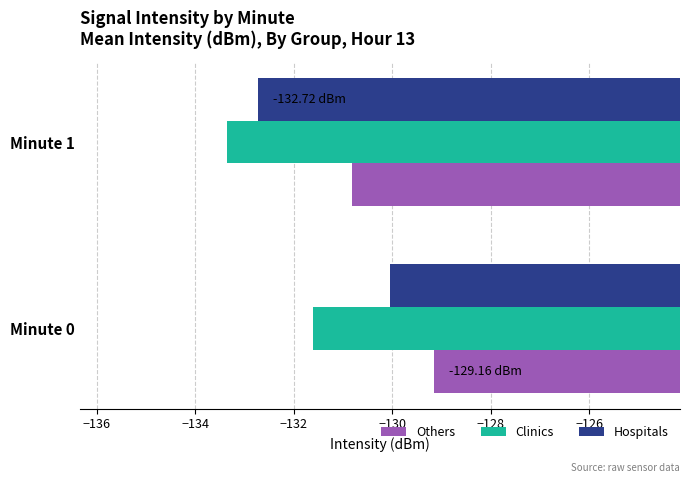

Is the value of Clinics at Minute 1 greater than the value of Hospitals at Minute 0?

No